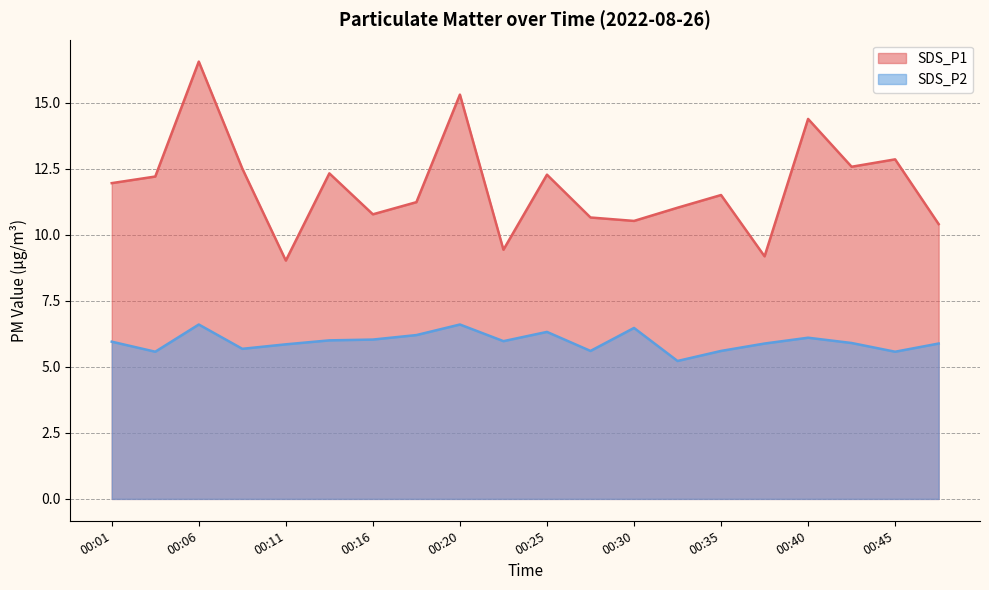

In SDS_P1, how many points are lower than both neighbors (excluding endpoints)?

6